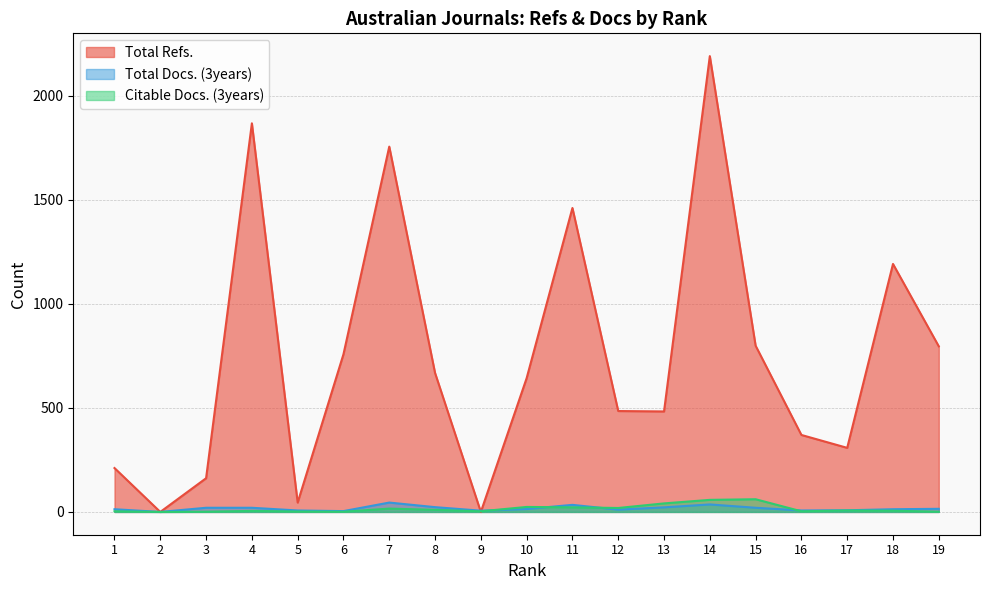

Reading left to right, list all the values displayed in this chart.

Total Refs.: 1=211	2=0	3=162	4=1868	5=45	6=758	7=1756	8=668	9=0	10=643	11=1461	12=485	13=483	14=2191	15=799	16=370	17=308	18=1192	19=796
Total Docs. (3years): 1=13	2=0	3=20	4=20	5=7	6=4	7=45	8=23	9=6	10=14	11=34	12=11	13=22	14=36	15=20	16=7	17=8	18=13	19=15
Citable Docs. (3years): 1=3	2=0	3=1	4=5	5=2	6=1	7=16	8=10	9=3	10=24	11=22	12=19	13=41	14=58	15=61	16=3	17=7	18=6	19=1